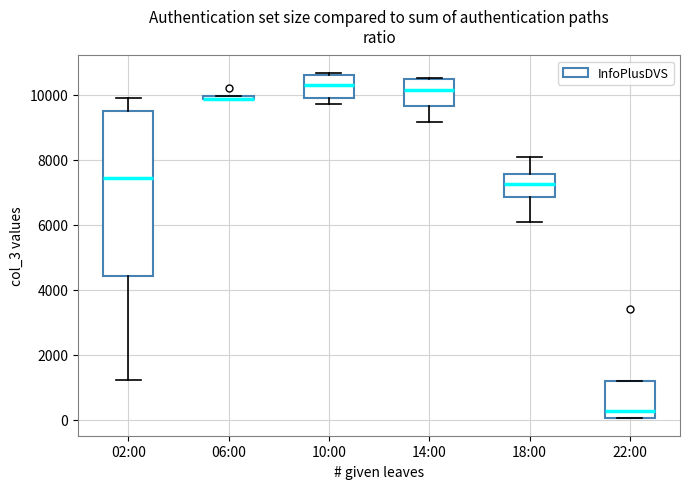

Where does the median line of the box for 14:00 sit on the y-axis? The values are not printed on the chart, so give them approximately, as read against the axis.

10200